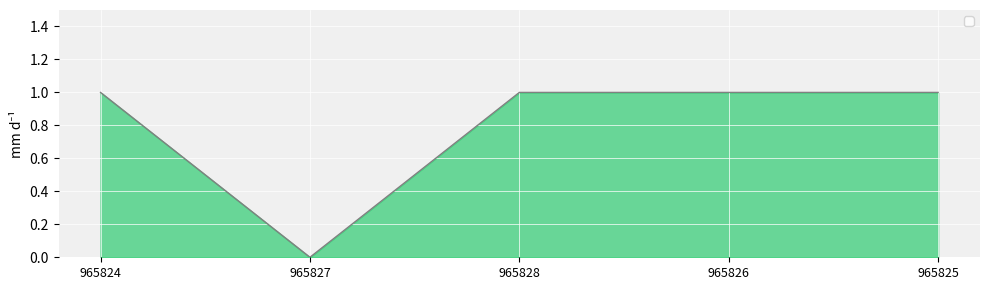

What position from the left is 965827?

2